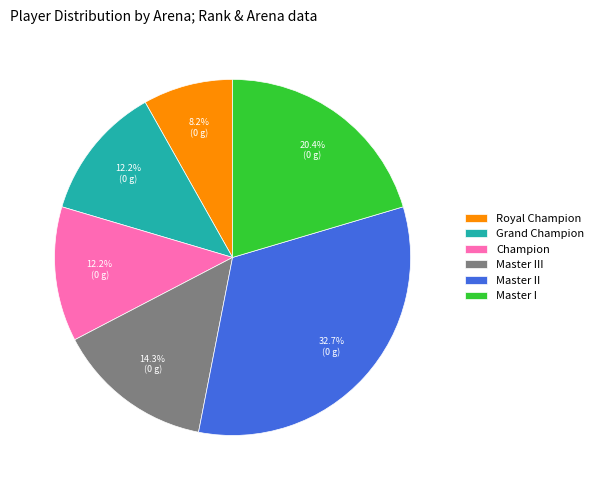

What is the largest slice in the pie chart?

Master II